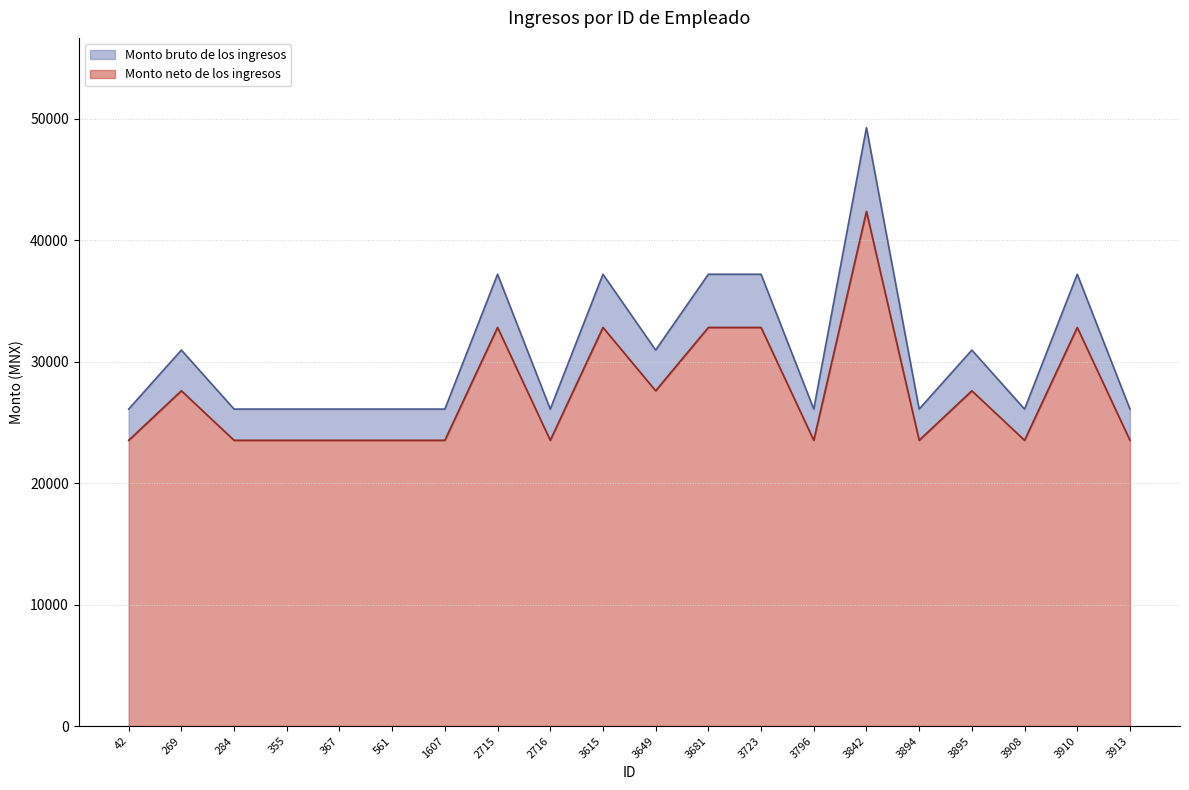

How many lines are shown in the chart?

2